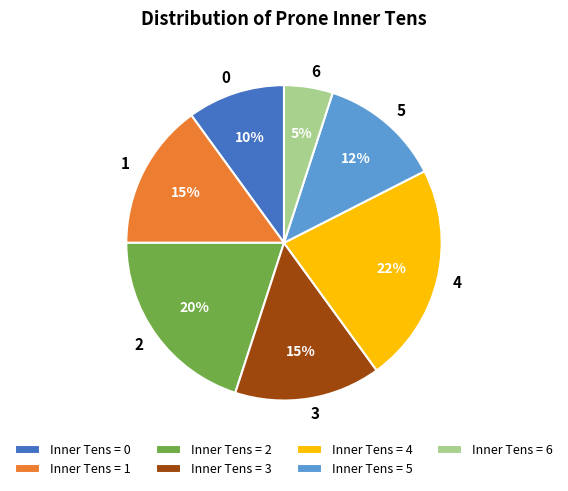

Is there any slice that represents more than half of the pie?

No